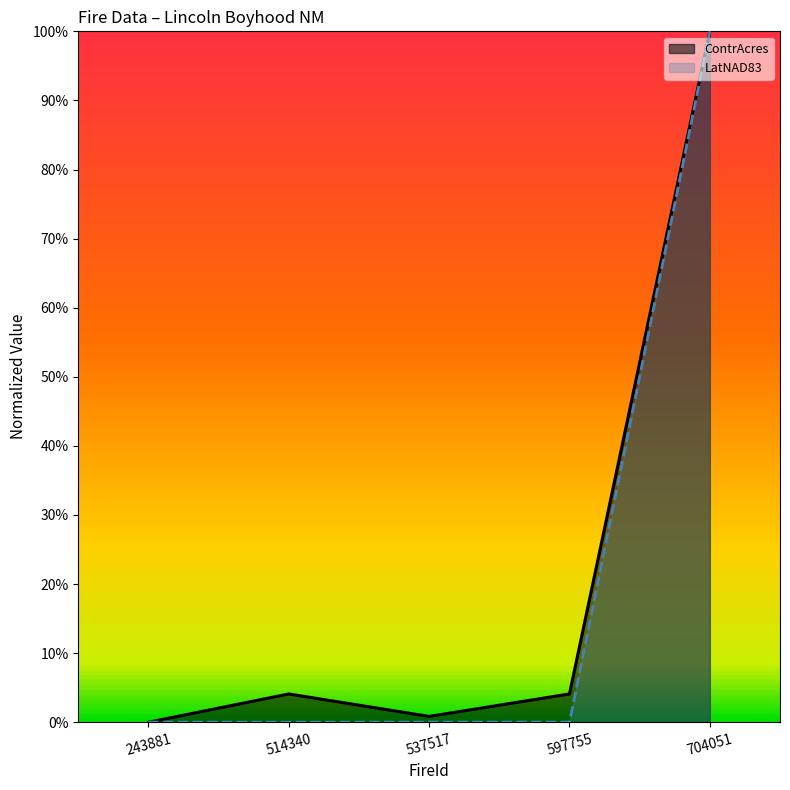

Where is ContrAcres nearest to the value 0?

243881